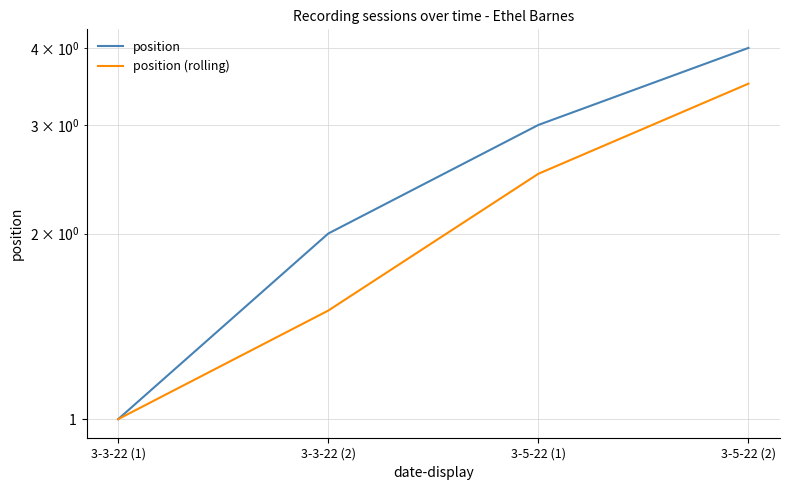

What is the lowest value of the position (rolling) series?

1.0